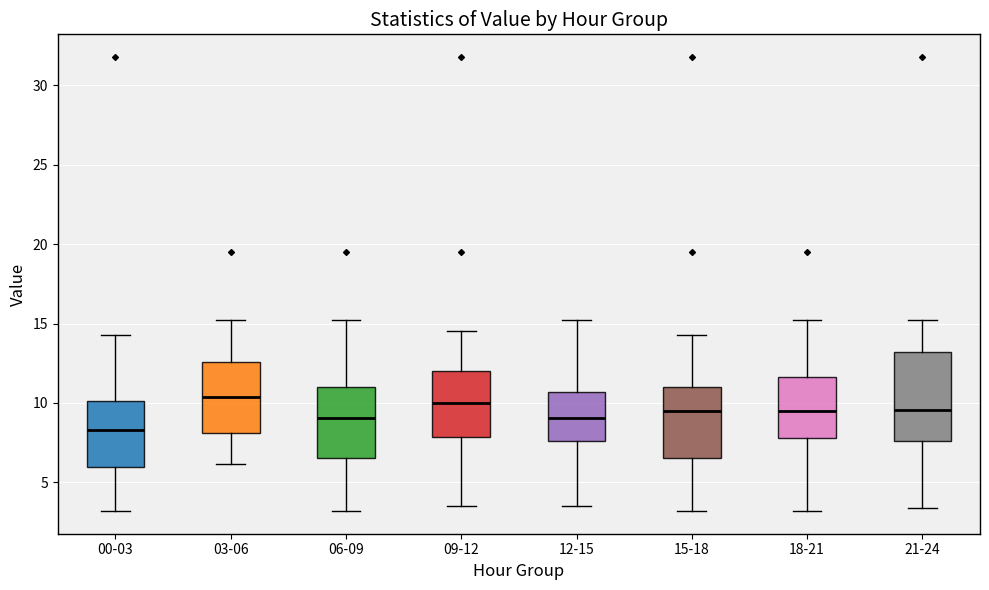

Reading left to right, transcribe this box plot: for each box, give where its median line is, the range the box spans, and where its two whiskers end, as read against the y-axis. The values are not printed on the chart, so give them approximately, as read against the axis.

00-03: median 8.5, box 6.0 to 10.0, whiskers 3.0 to 14.5
03-06: median 10.5, box 8.0 to 12.5, whiskers 6.0 to 15.0
06-09: median 9.0, box 6.5 to 11.0, whiskers 3.0 to 15.0
09-12: median 10.0, box 8.0 to 12.0, whiskers 3.5 to 14.5
12-15: median 9.0, box 7.5 to 10.5, whiskers 3.5 to 15.0
15-18: median 9.5, box 6.5 to 11.0, whiskers 3.0 to 14.5
18-21: median 9.5, box 8.0 to 11.5, whiskers 3.0 to 15.0
21-24: median 9.5, box 7.5 to 13.0, whiskers 3.5 to 15.0